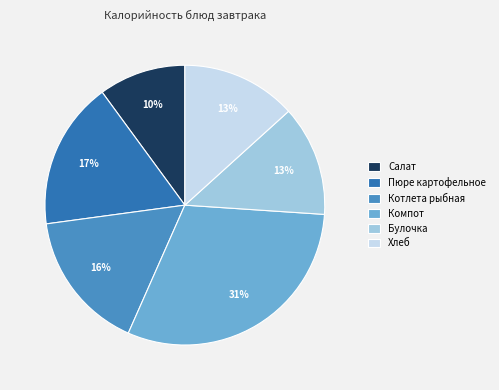

Is there any slice that represents more than half of the pie?

No